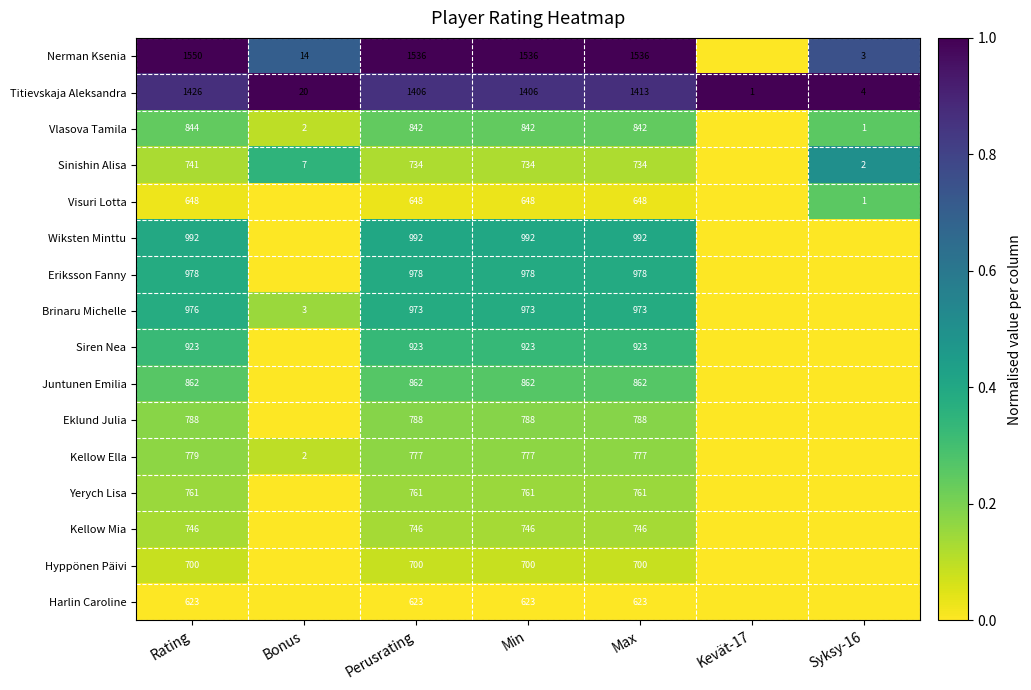

At which label does Titievskaja Aleksandra first exceed 1406?

Rating